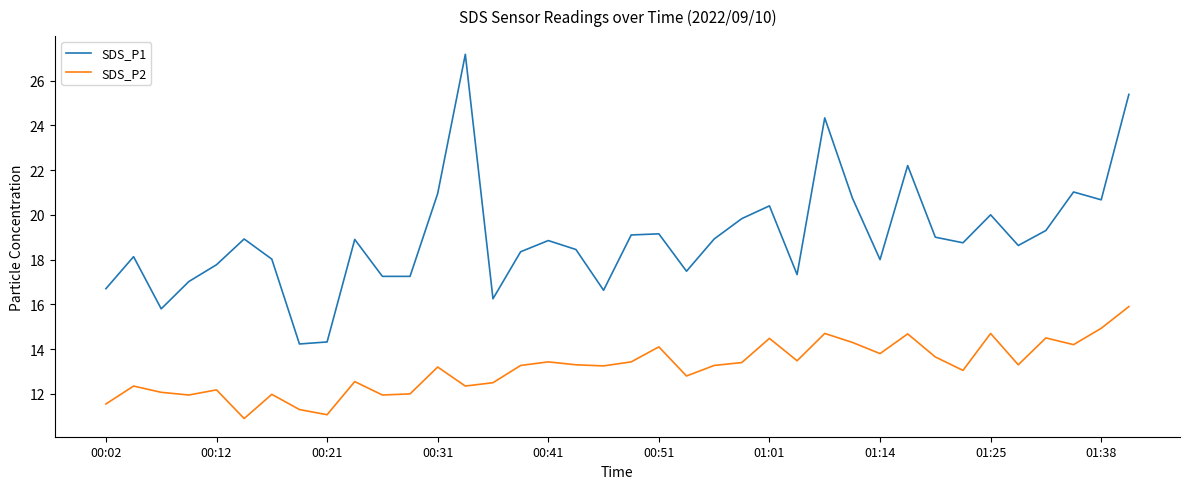

What is the difference between the maximum and minimum values in the SDS_P2 series?

5.0